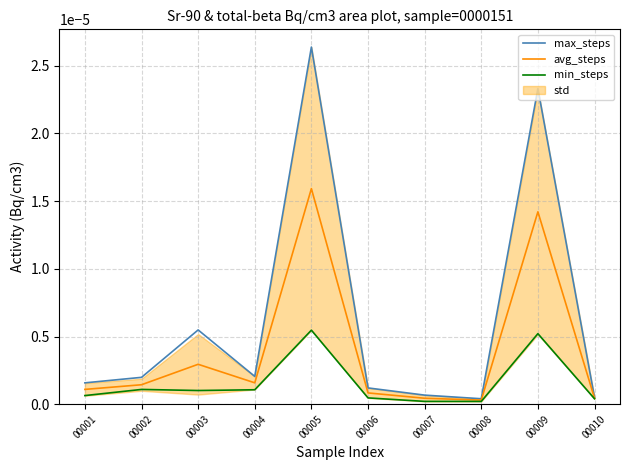

Which series has the largest total across all categories?

max_steps